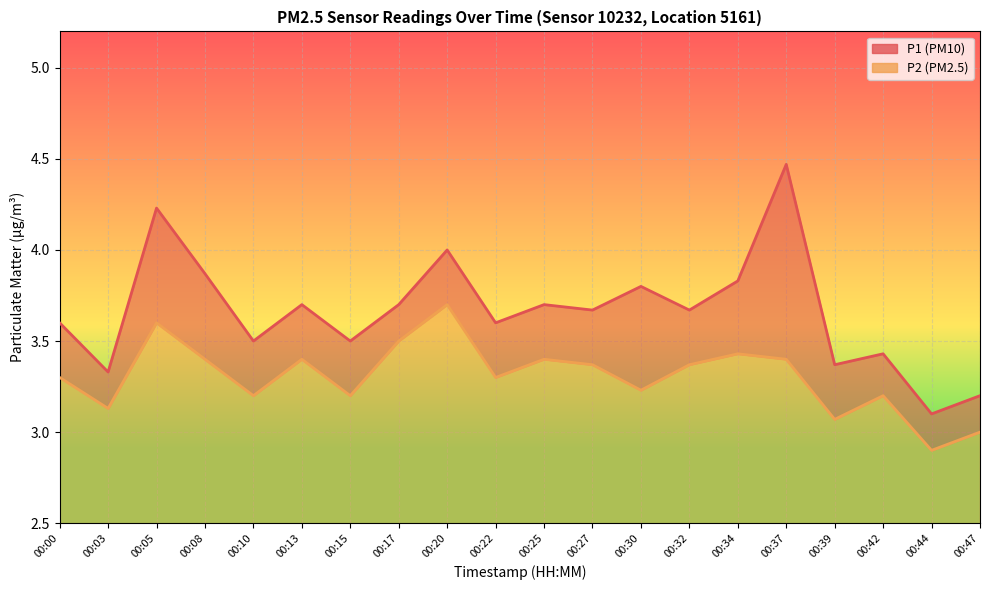

Which label corresponds to the largest value in the chart?

00:37